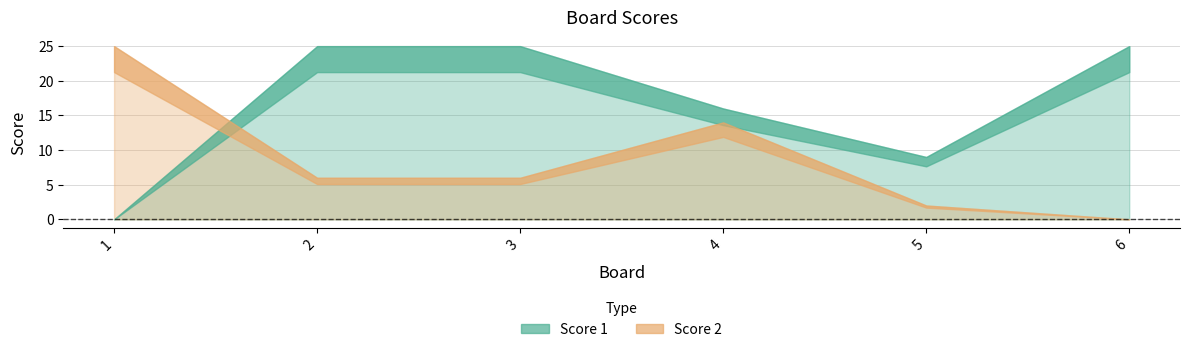

True or false: Score 2 has a value of 25 at 1.

True